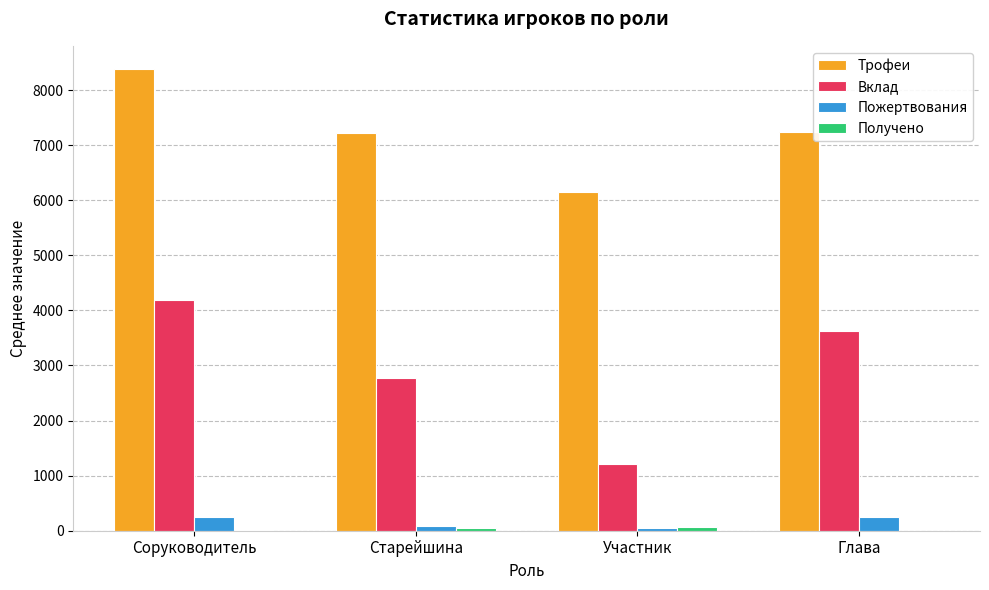

What is the difference between the Вклад values at Старейшина and Соруководитель?

1411.5